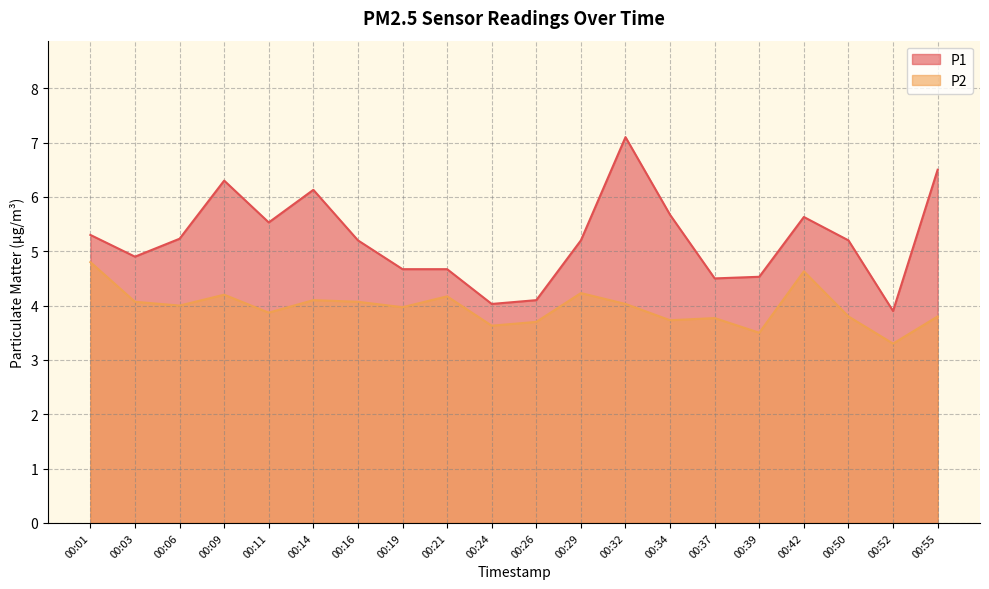

List the series in order of their peak value, highest first.

P1, P2